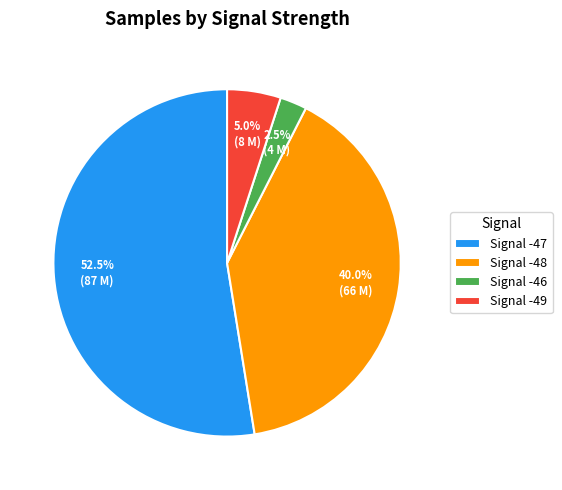

How much of the chart is everything except Signal -47?

47.5%